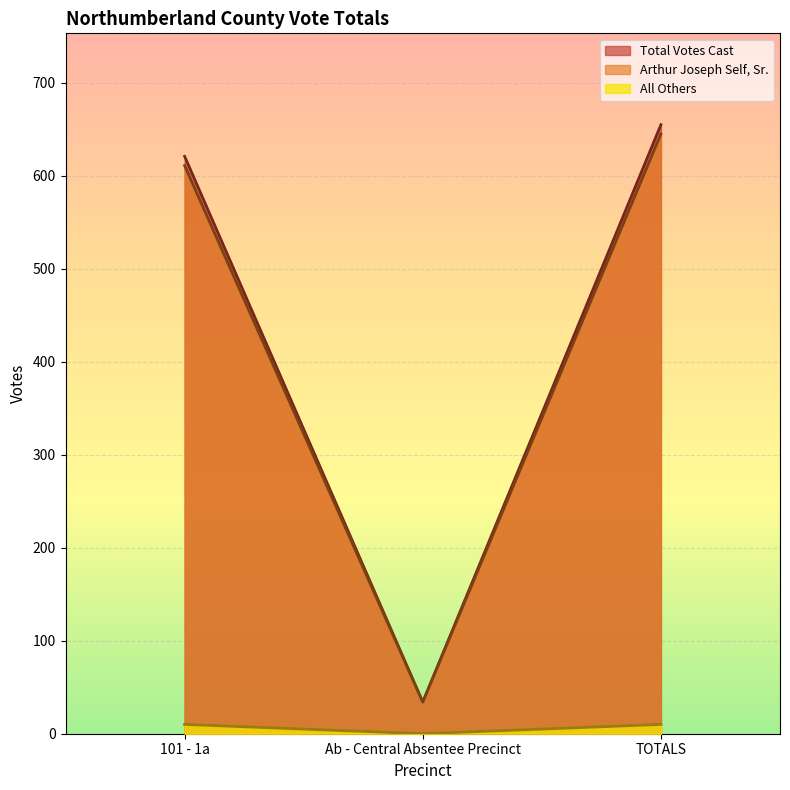

Reading left to right, list all the values displayed in this chart.

Total Votes Cast: 101 - 1a=621	Ab - Central Absentee Precinct=34	TOTALS=655
Arthur Joseph Self, Sr.: 101 - 1a=611	Ab - Central Absentee Precinct=34	TOTALS=645
All Others: 101 - 1a=10	Ab - Central Absentee Precinct=0	TOTALS=10